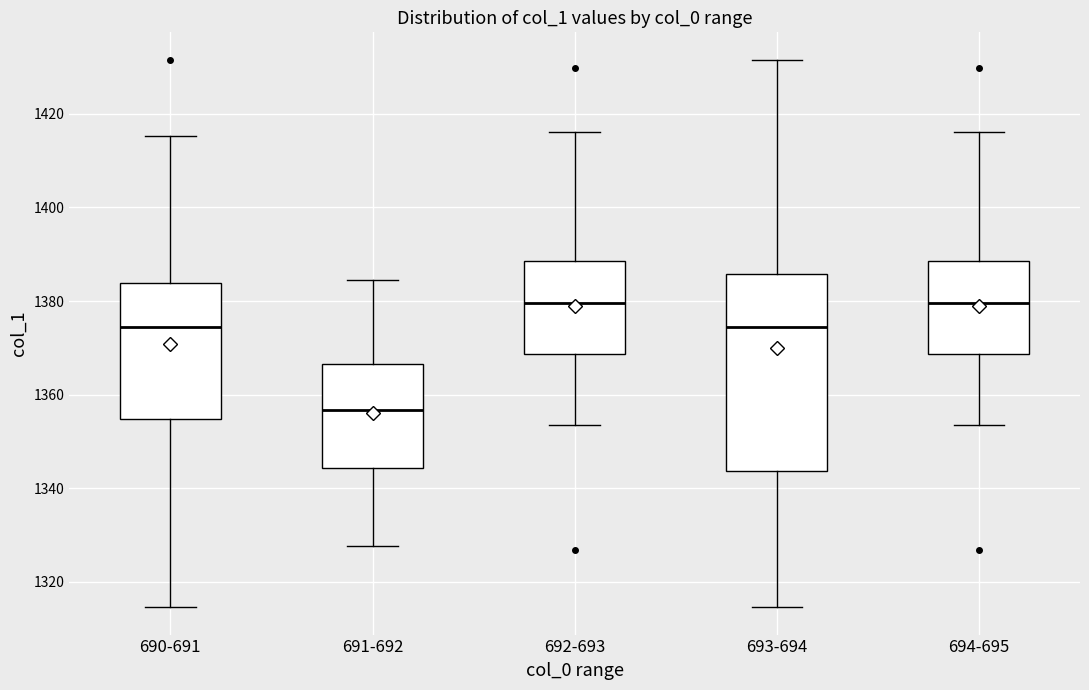

Reading left to right, read every box against the y-axis: the position of its median line, the range the box covers, and the ends of its whiskers. The values are not printed on the chart, so give them approximately, as read against the axis.

690-691: median 1374, box 1354 to 1384, whiskers 1314 to 1416
691-692: median 1356, box 1344 to 1366, whiskers 1328 to 1384
692-693: median 1380, box 1368 to 1388, whiskers 1354 to 1416
693-694: median 1374, box 1344 to 1386, whiskers 1314 to 1432
694-695: median 1380, box 1368 to 1388, whiskers 1354 to 1416